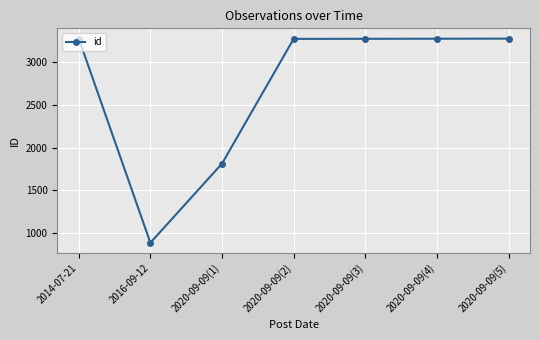

At which label is the value closest to 2082?

2020-09-09(1)